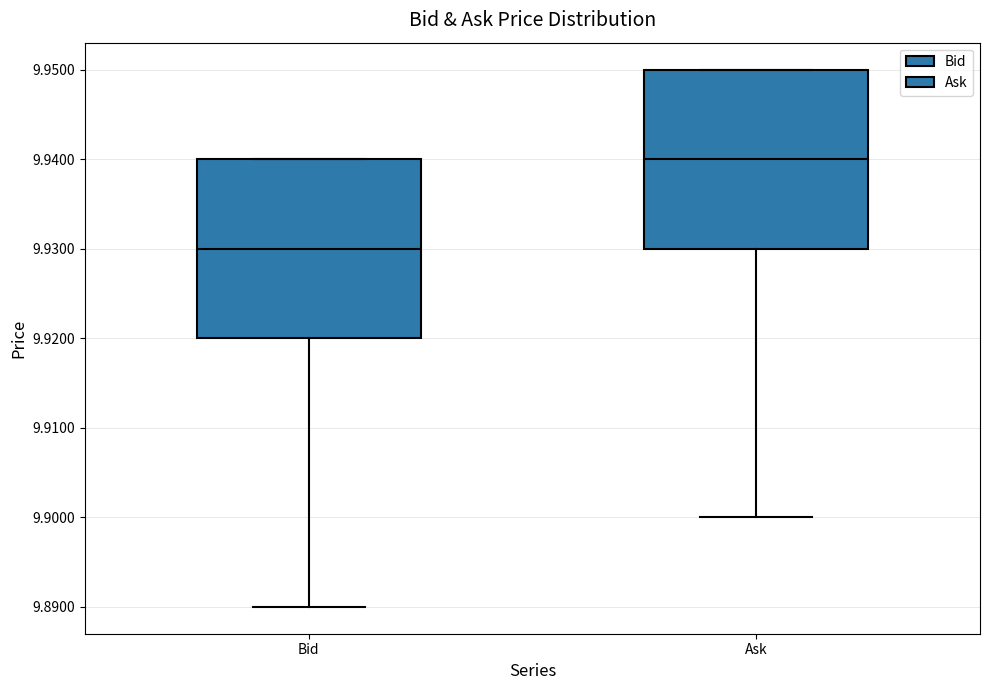

Which box's median line is the lowest?

Bid